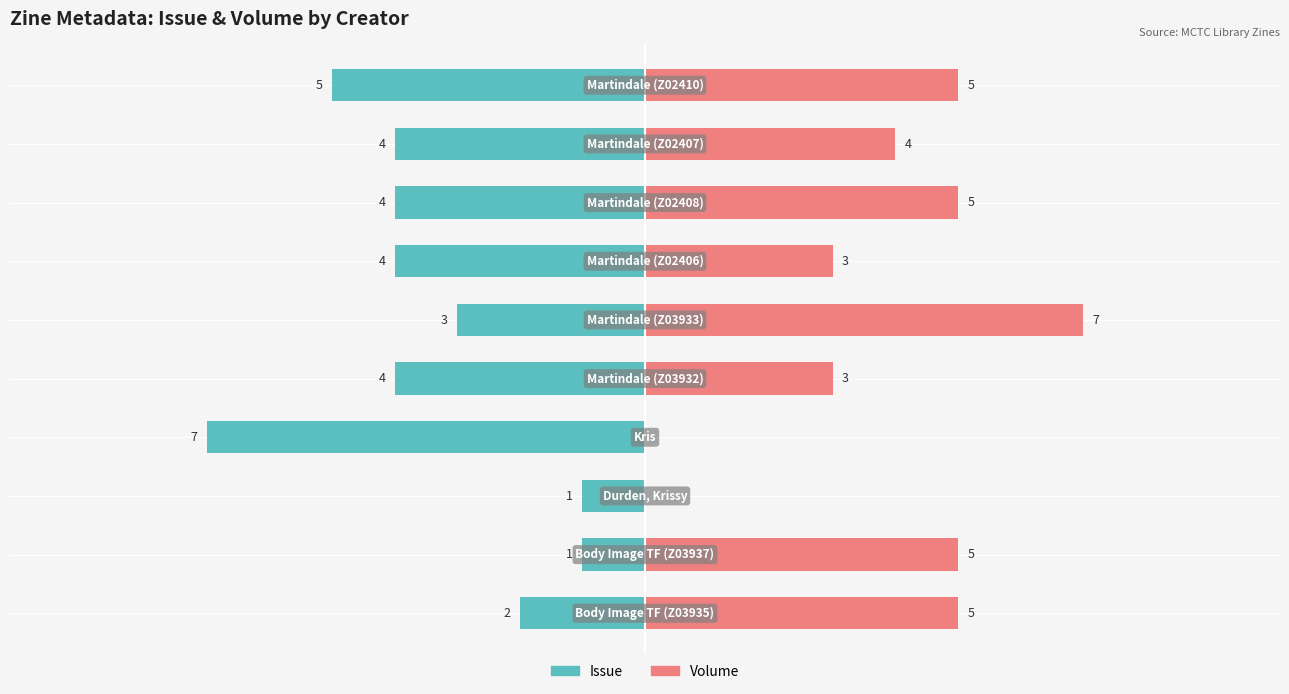

Which series changed the most between 2 and 8?

Volume